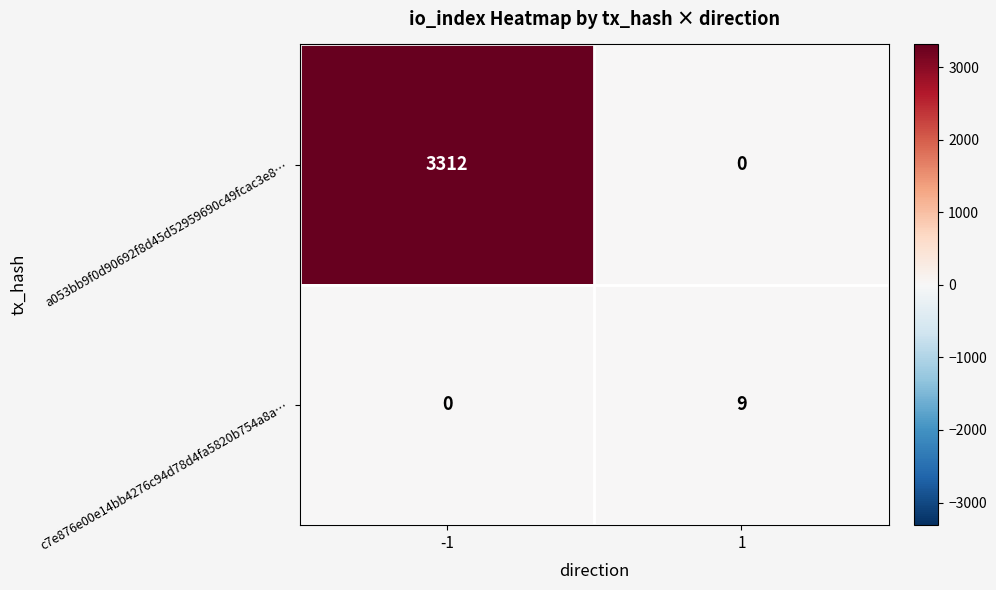

The a053bb9f0d90692f8d45d52959690c49fcac3e8… series shows 2177 at 1. True or false?

False